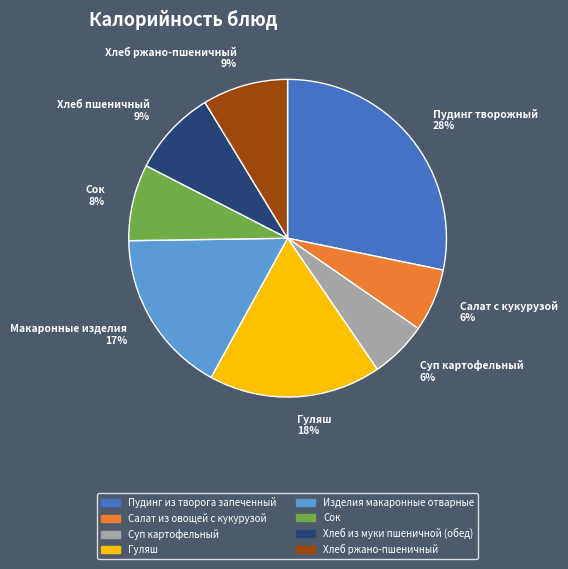

Which has a higher value, Хлеб пшеничный 9% or Пудинг творожный 28%?

Пудинг творожный 28%